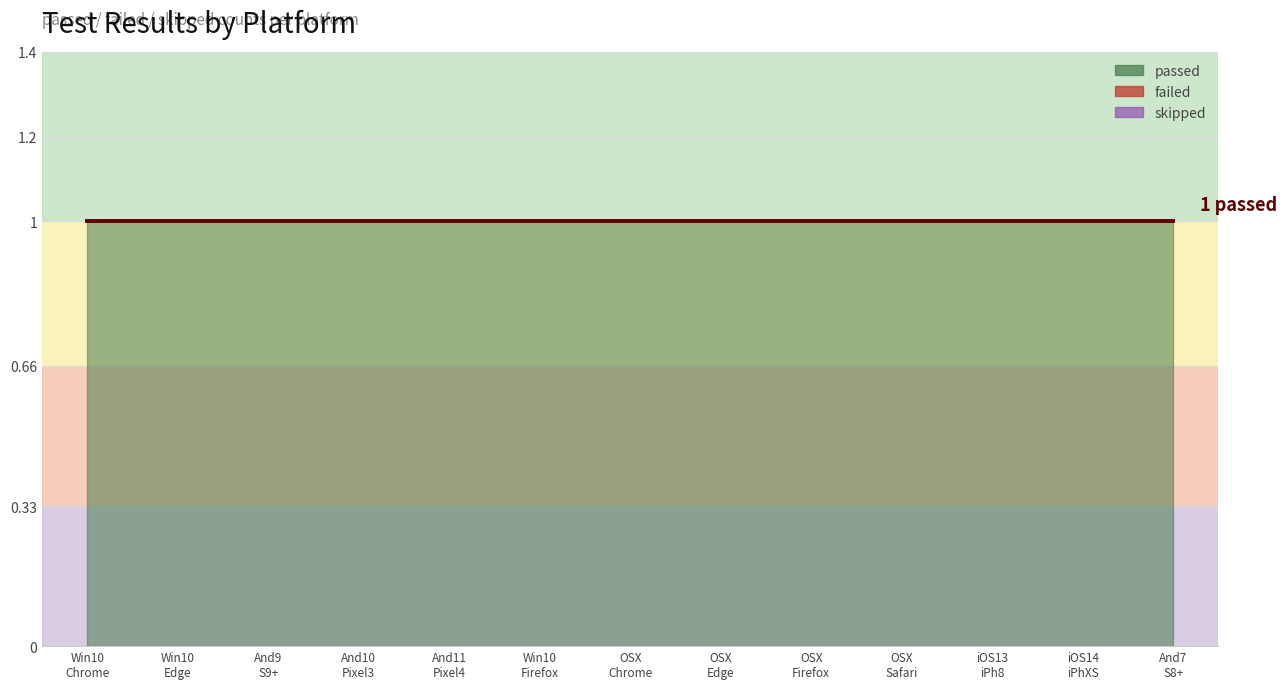

Rank the series at Windows_10_chrome_92.0 from highest to lowest value.

passed, failed, skipped